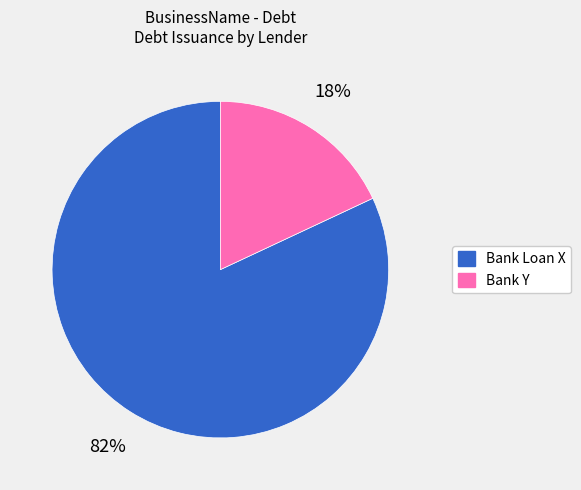

Count the number of slices in the pie.

2